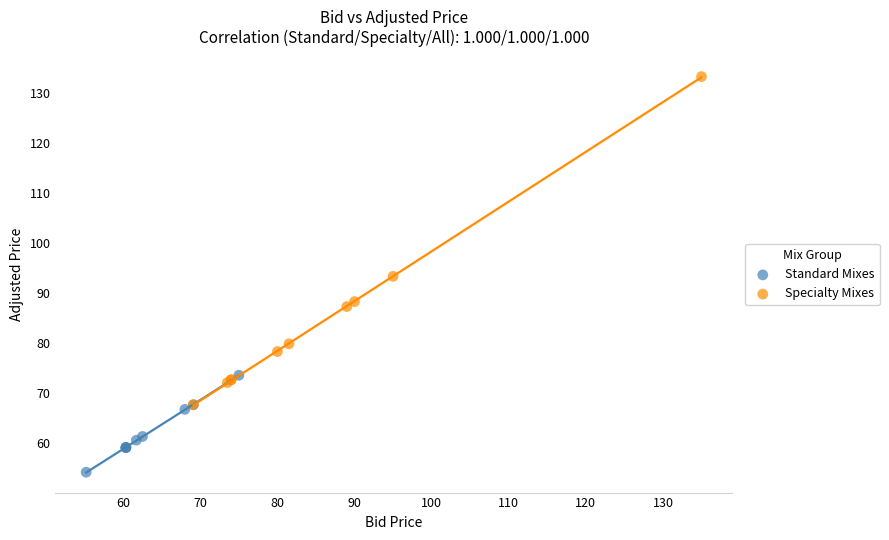

Which series contains the highest Y value?

Specialty Mixes